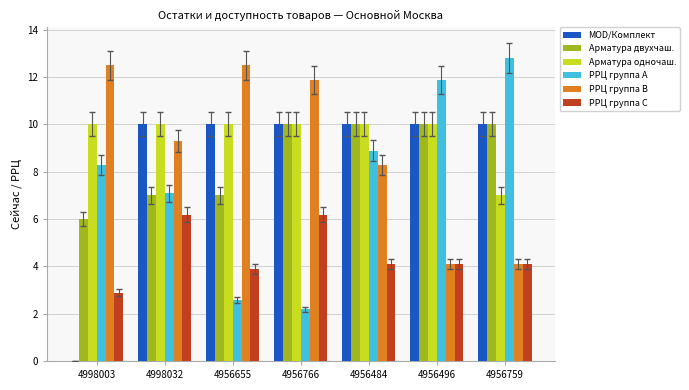

Between 4956655 and 4956766, which series saw the biggest shift?

Арматура двухчаш.